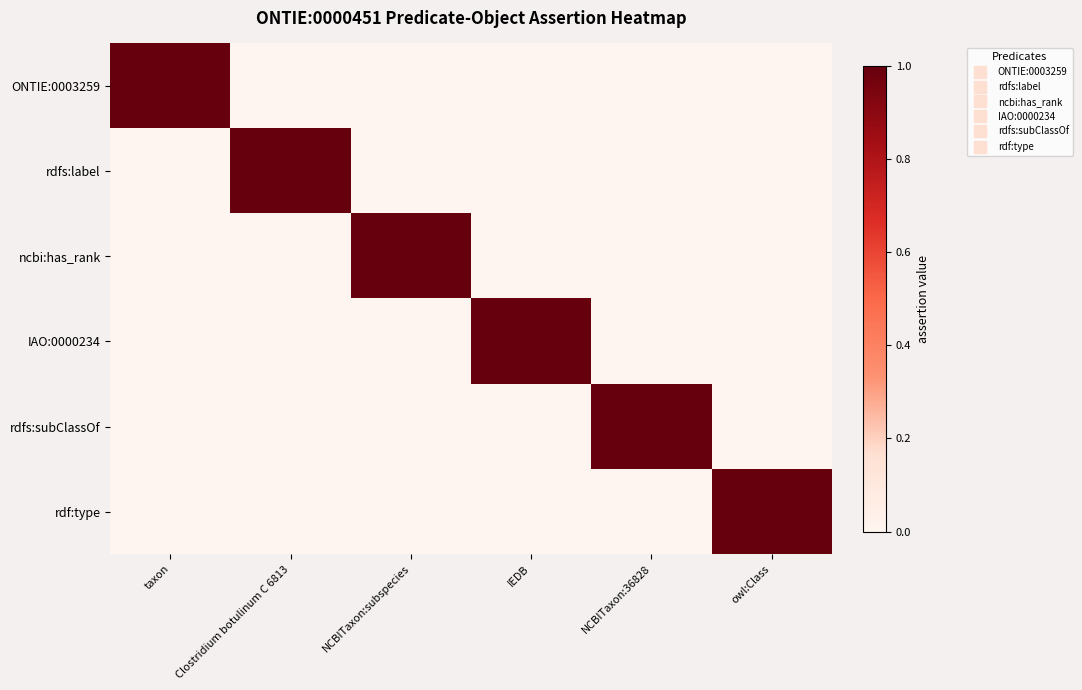

At IEDB, list the series in order from smallest to largest.

ONTIE:0003259, rdfs:label, ncbi:has_rank, rdfs:subClassOf, rdf:type, IAO:0000234